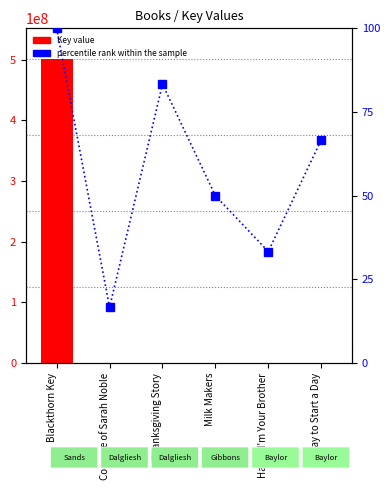

At how many categories does at least one series exceed 188324042?

1